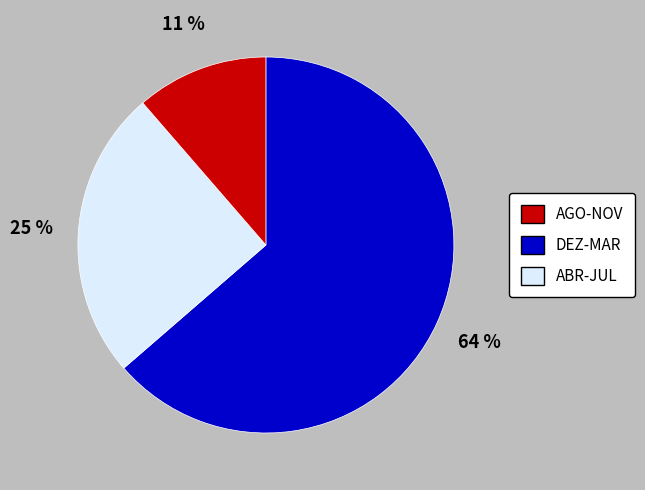

To the nearest percent, what is the average slice percentage?

33%